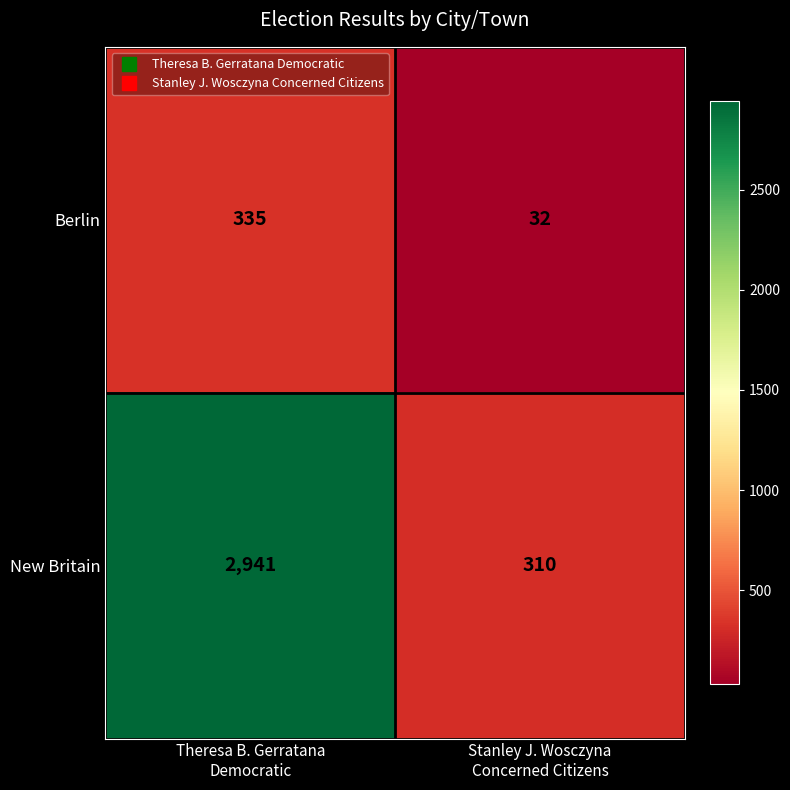

What is the greatest value displayed?

2941